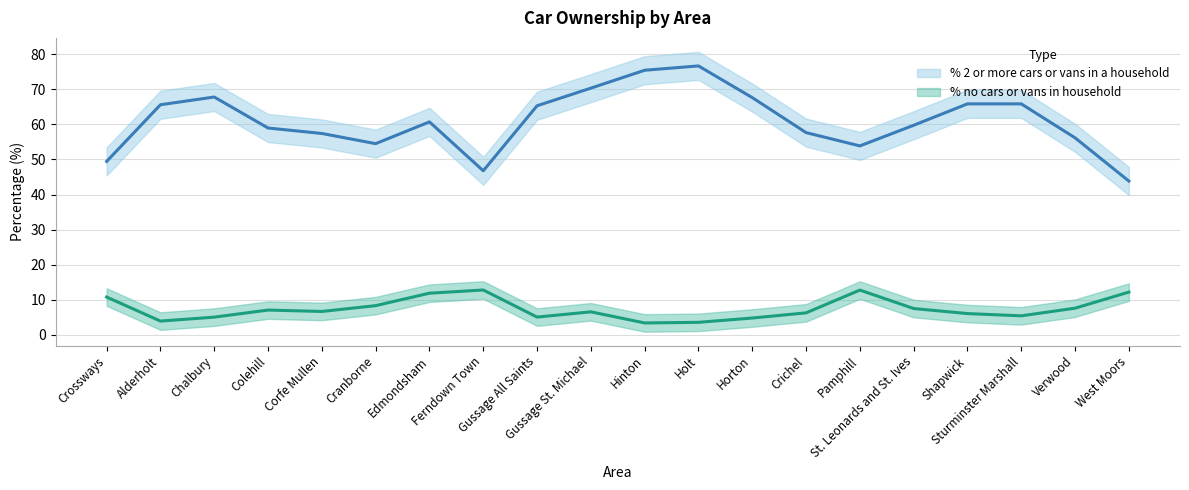

Reading left to right, transcribe all the data shown in this chart.

% no cars or vans in household: Crossways=10.8	Alderholt=4.0	Chalbury=5.1	Colehill=7.1	Corfe Mullen=6.7	Cranborne=8.4	Edmondsham=11.9	Ferndown Town=12.8	Gussage All Saints=5.1	Gussage St. Michael=6.6	Hinton=3.4	Holt=3.6	Horton=4.8	Crichel=6.3	Pamphill=12.8	St. Leonards and St. Ives=7.5	Shapwick=6.1	Sturminster Marshall=5.5	Verwood=7.6	West Moors=12.2
% 2 or more cars or vans in a household: Crossways=49.5	Alderholt=65.6	Chalbury=67.8	Colehill=59.0	Corfe Mullen=57.4	Cranborne=54.5	Edmondsham=60.7	Ferndown Town=46.8	Gussage All Saints=65.3	Gussage St. Michael=70.3	Hinton=75.4	Holt=76.7	Horton=67.6	Crichel=57.7	Pamphill=53.9	St. Leonards and St. Ives=59.8	Shapwick=65.9	Sturminster Marshall=65.8	Verwood=56.2	West Moors=43.8